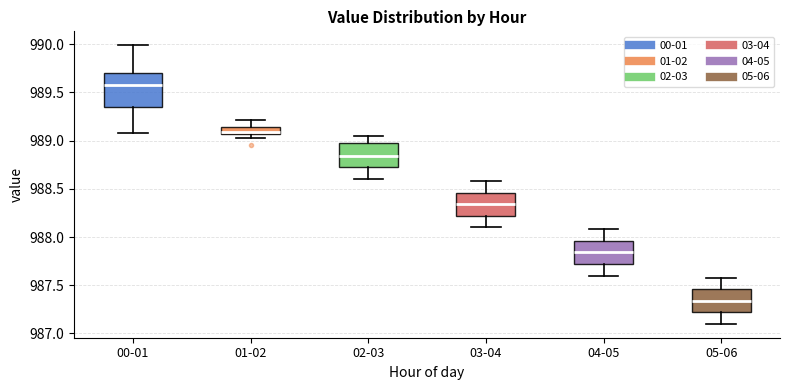

Which box has the highest median line?

00-01